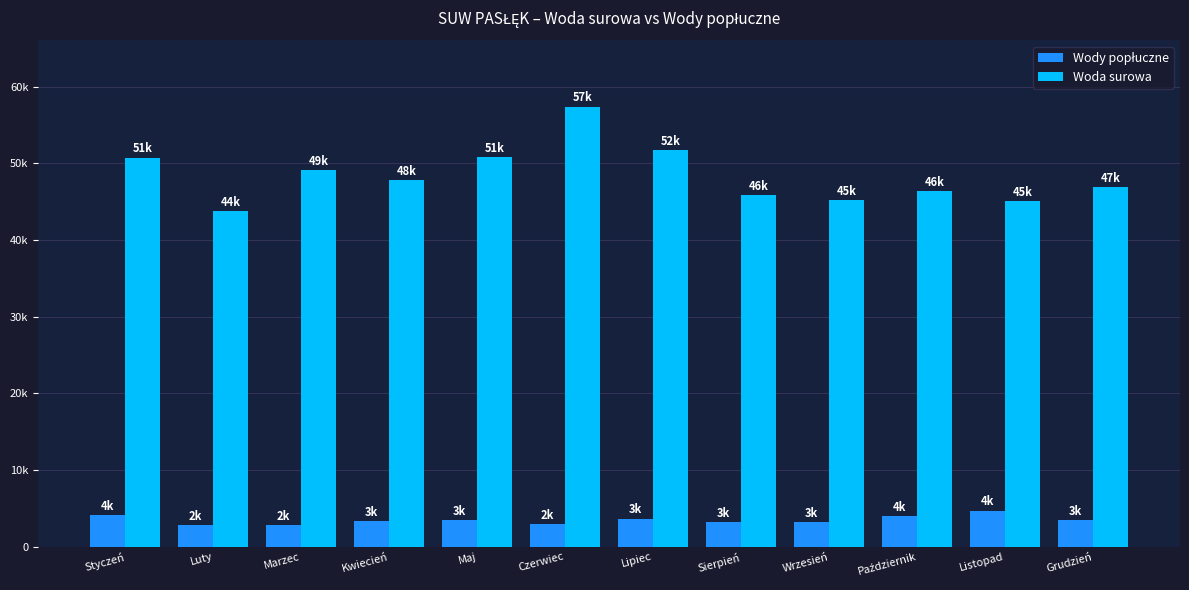

List the series in order of their peak value, highest first.

Woda surowa, Wody popłuczne